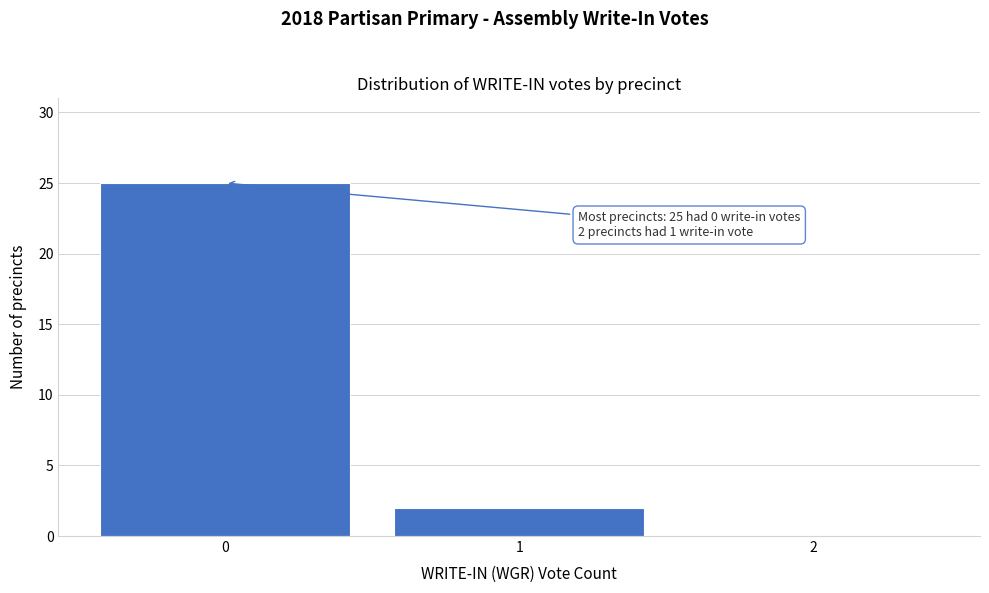

Over which range of the x-axis is the bar tallest?

-0.5 to 0.5